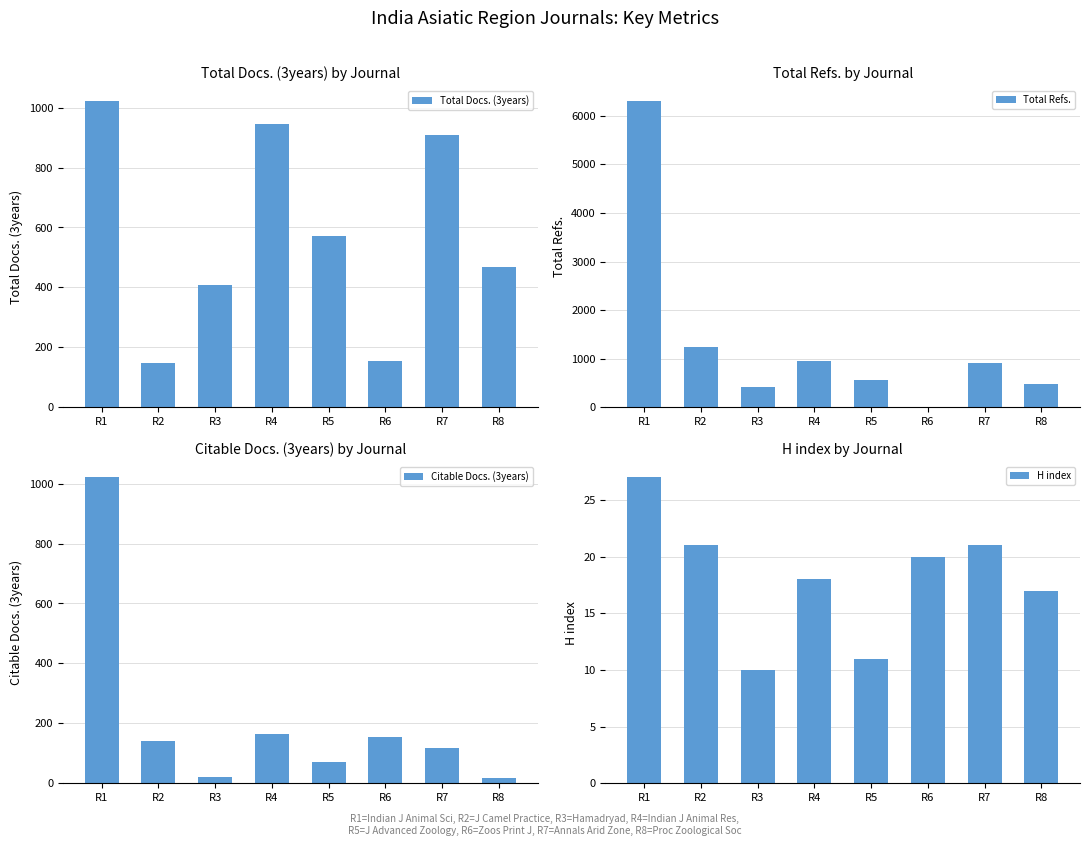

List the labels in order of Citable Docs. (3years) value, largest first.

R1, R4, R6, R2, R7, R5, R3, R8